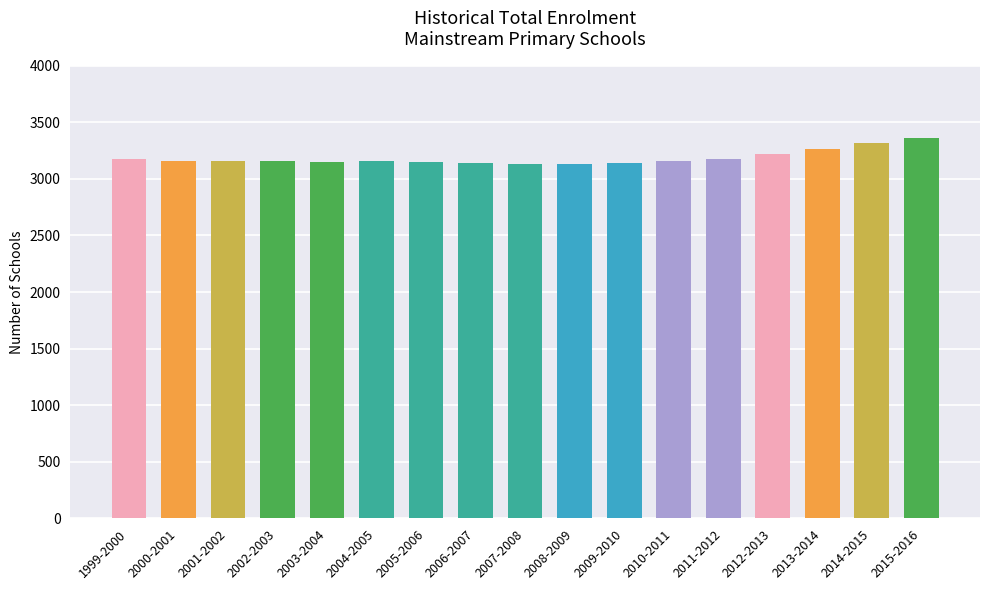

How many categories are shown in the chart?

17